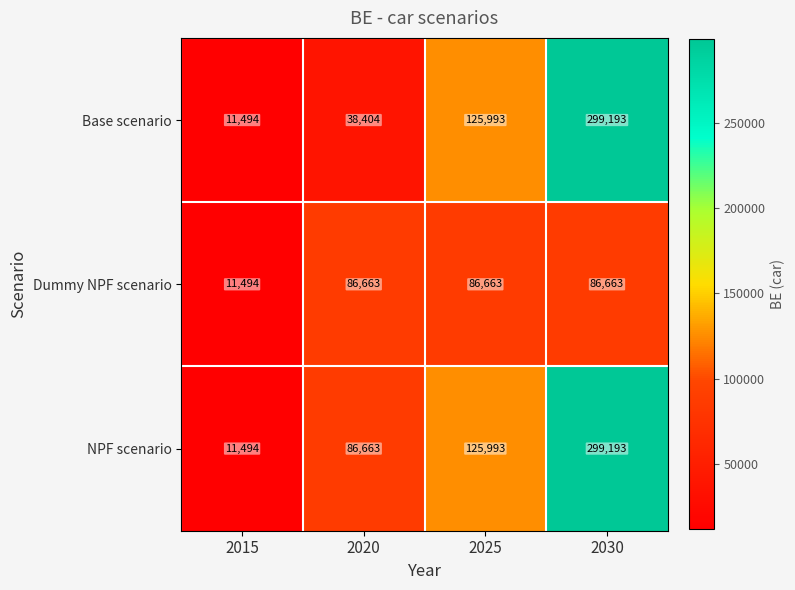

Where is Base scenario nearest to the value 155343?

2025